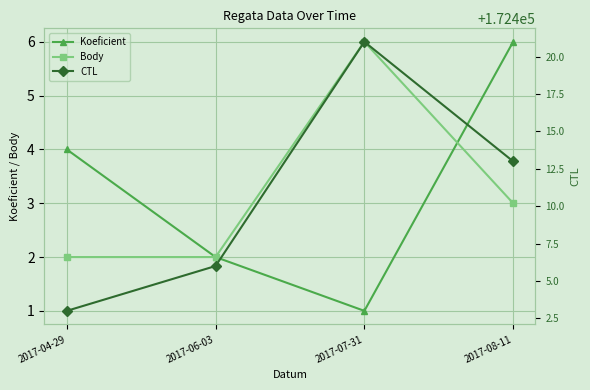

Reading left to right, what are all the values shown in this chart?

Koeficient: 2017-04-29=4	2017-06-03=2	2017-07-31=1	2017-08-11=6
Body: 2017-04-29=2	2017-06-03=2	2017-07-31=6	2017-08-11=3
CTL: 2017-04-29=172403	2017-06-03=172406	2017-07-31=172421	2017-08-11=172413